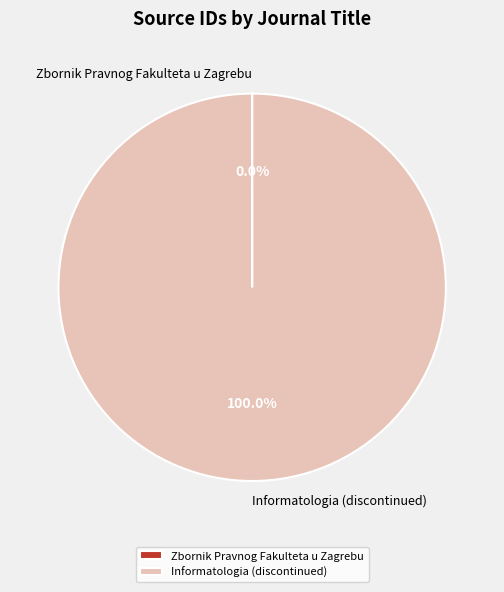

To the nearest percent, what is the difference between the largest and smallest slice percentages?

100%